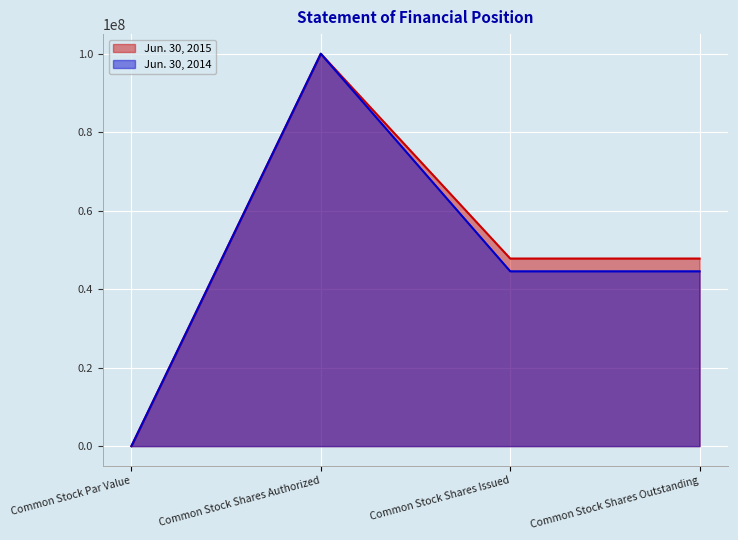

What is the maximum value for Jun. 30, 2014?

100000000